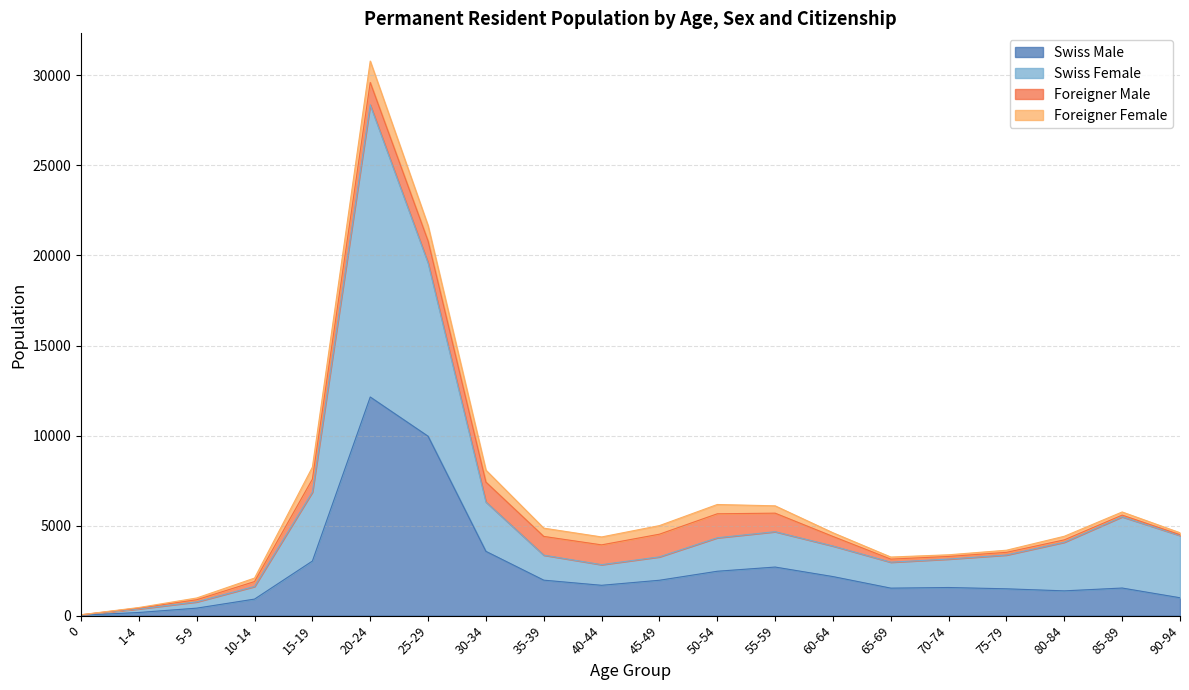

Which series has the largest total across all categories?

Swiss Female